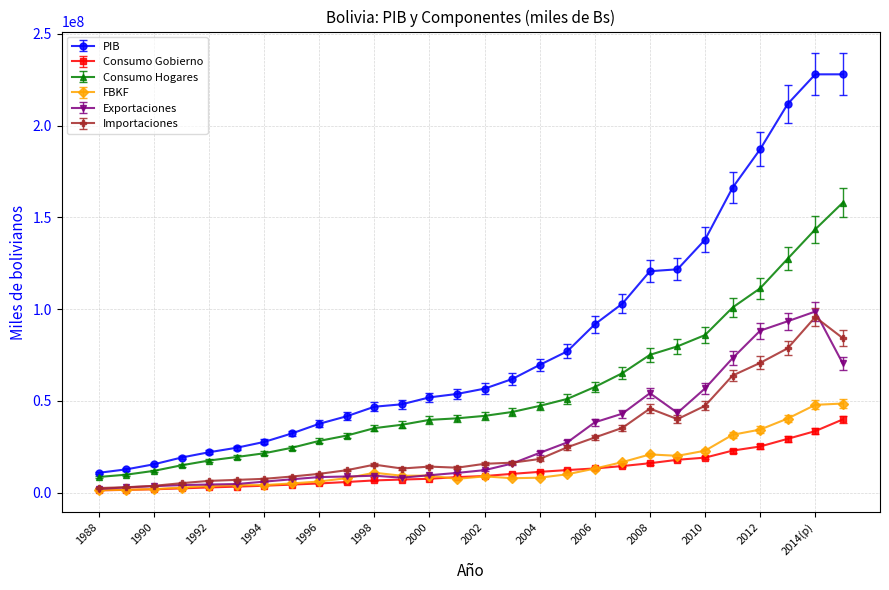

How many lines are shown in the chart?

6